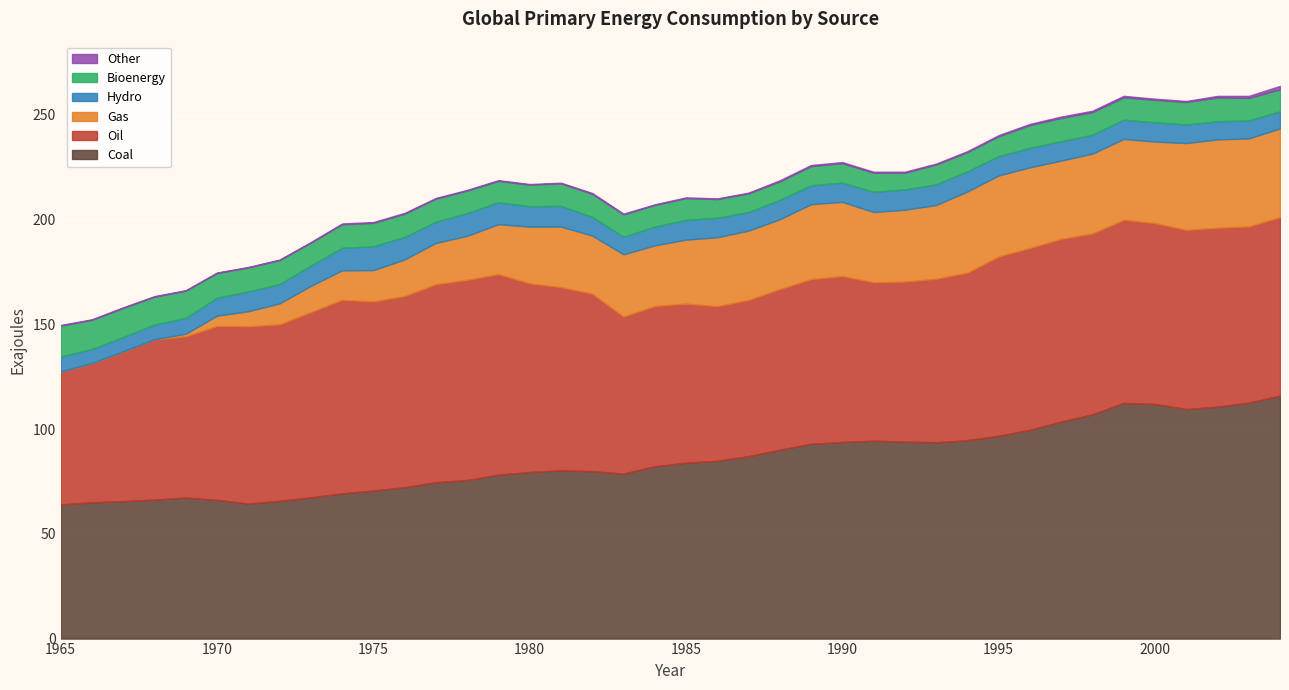

True or false: Gas and Oil cross at least once.

False